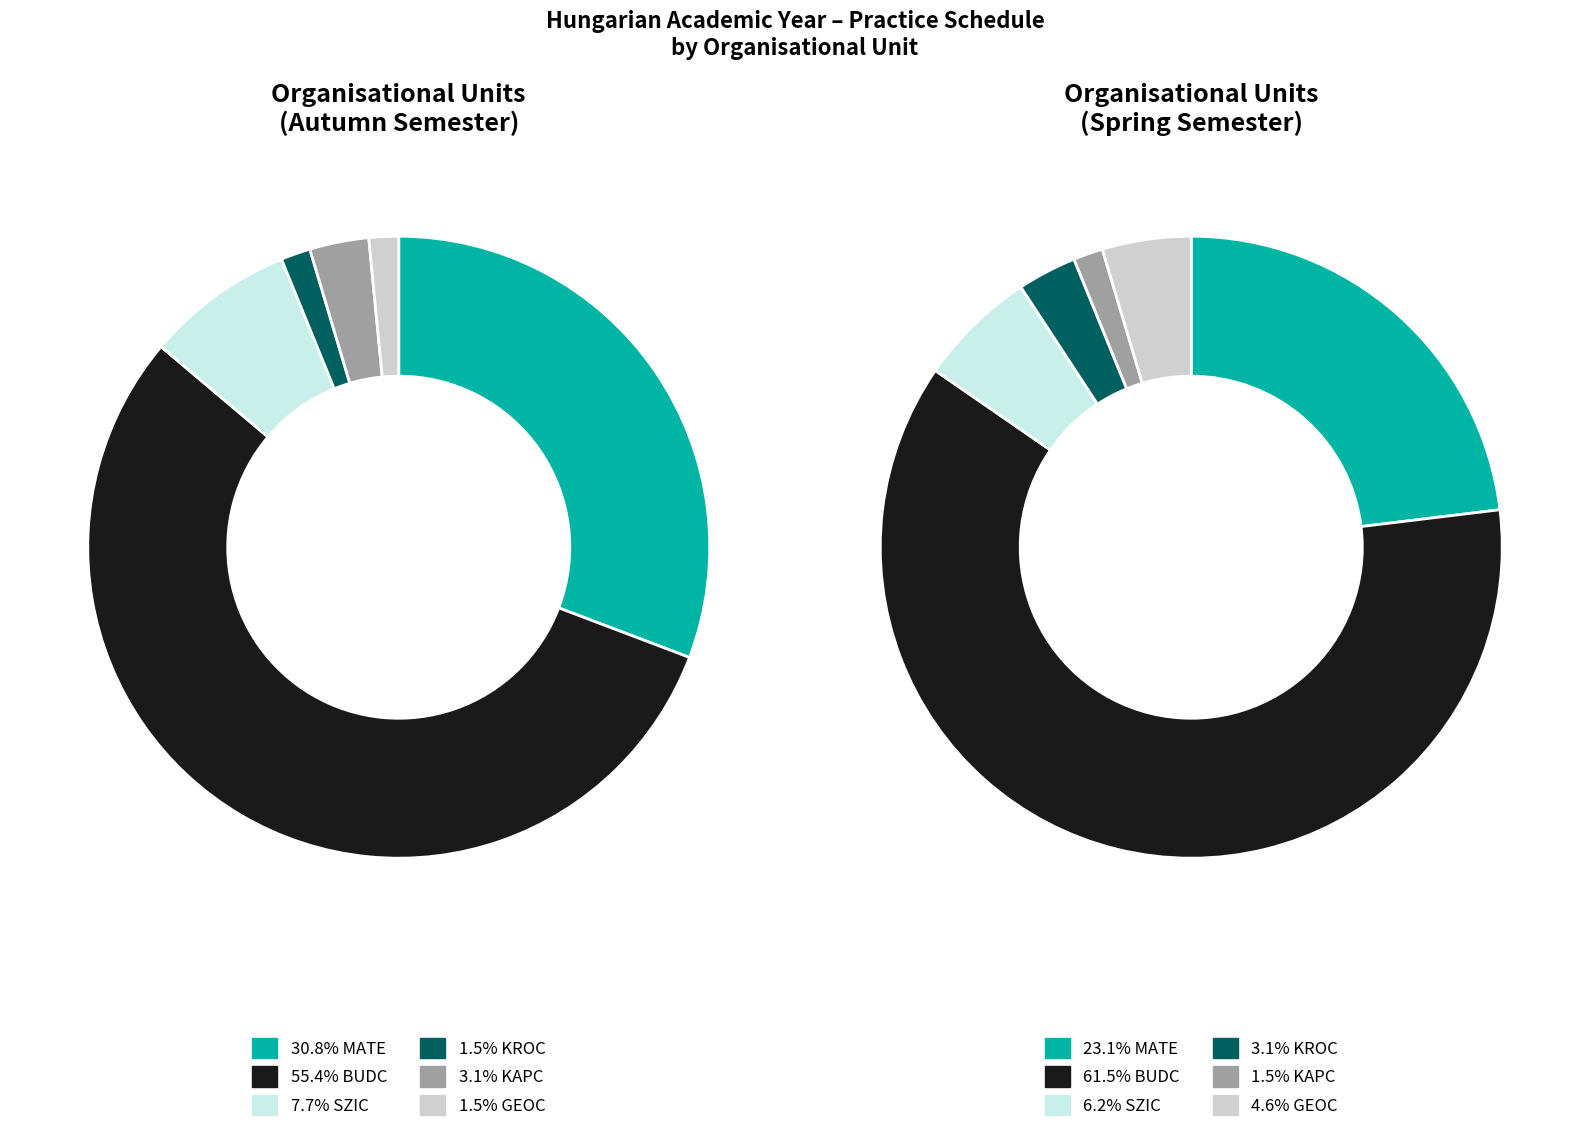

What is the ratio of the value at SZIC to the value at KAPC?

2.5